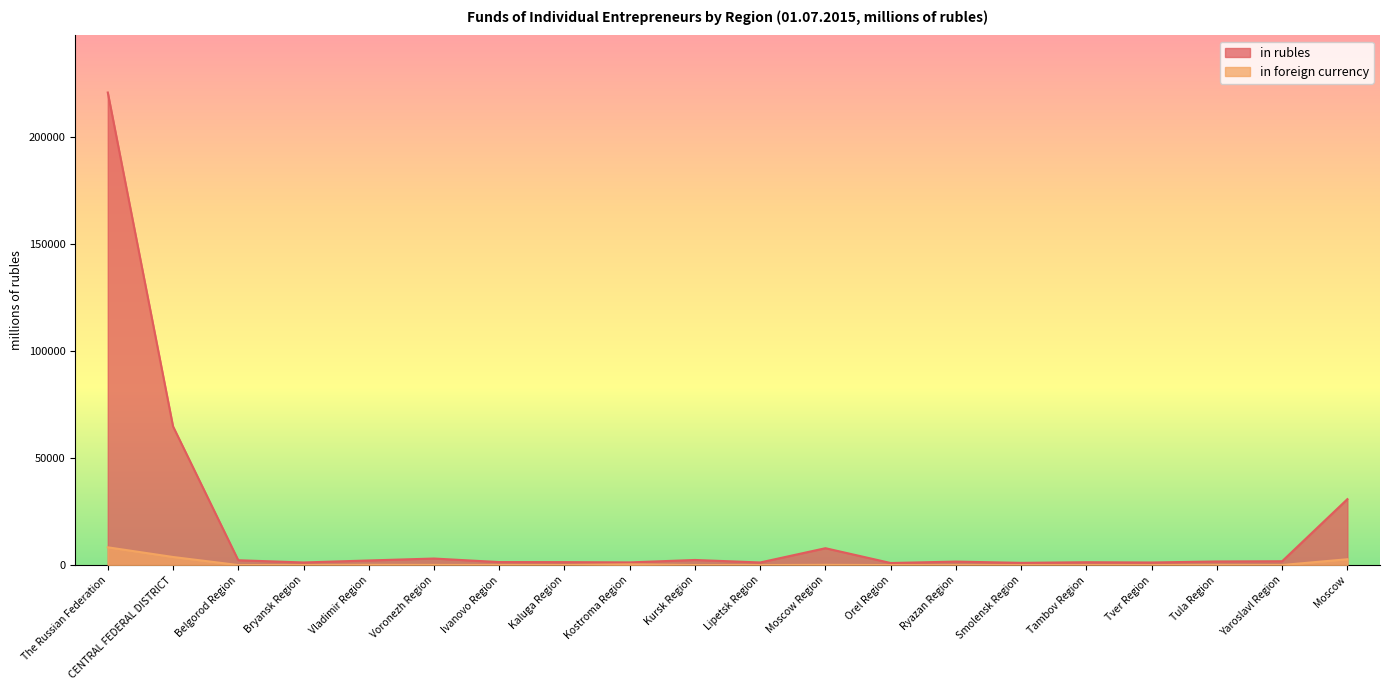

Where is the first local maximum for in rubles?

Voronezh Region